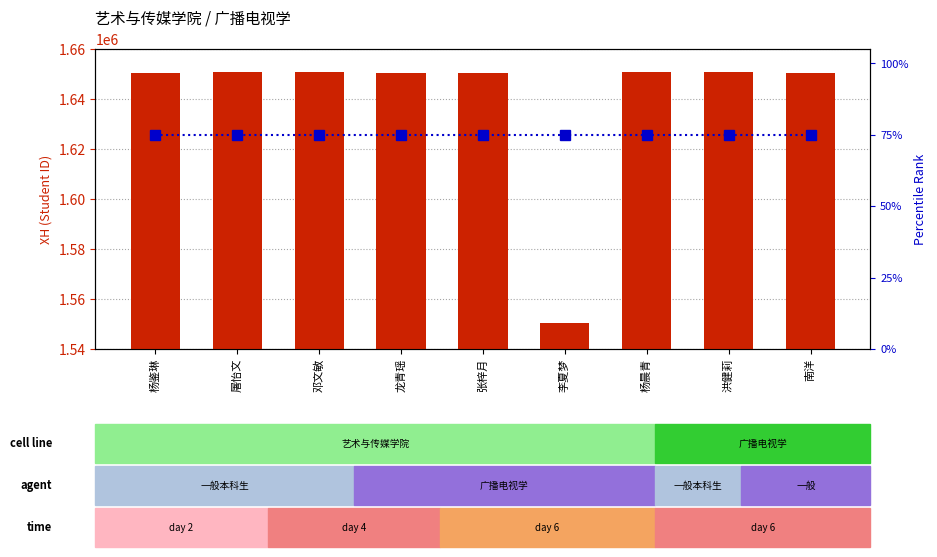

Are the bars horizontal?

No